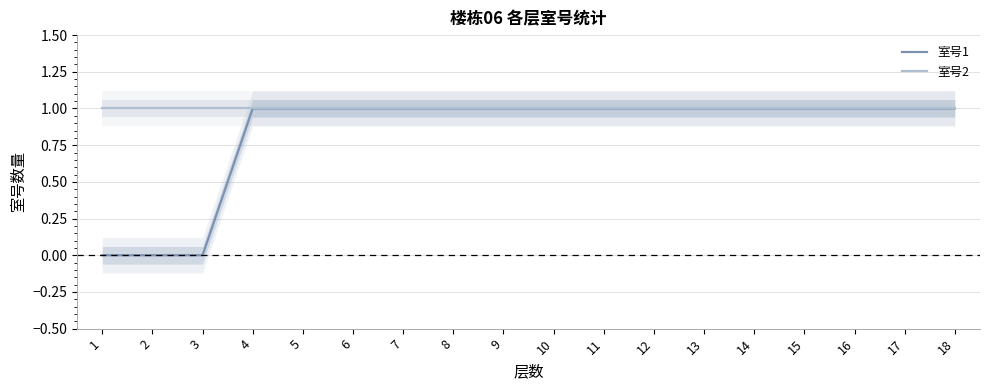

True or false: 室号2 has a value of 1 at 14.

True